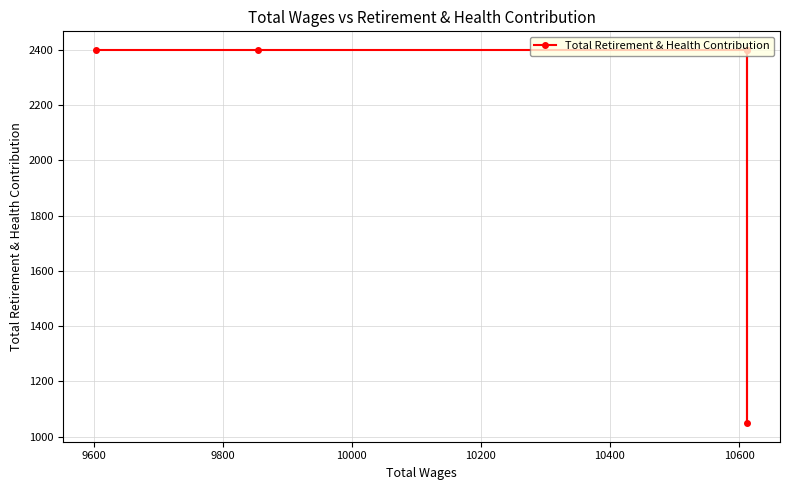

What is the sum of the values at 10200 and 10000?

4800